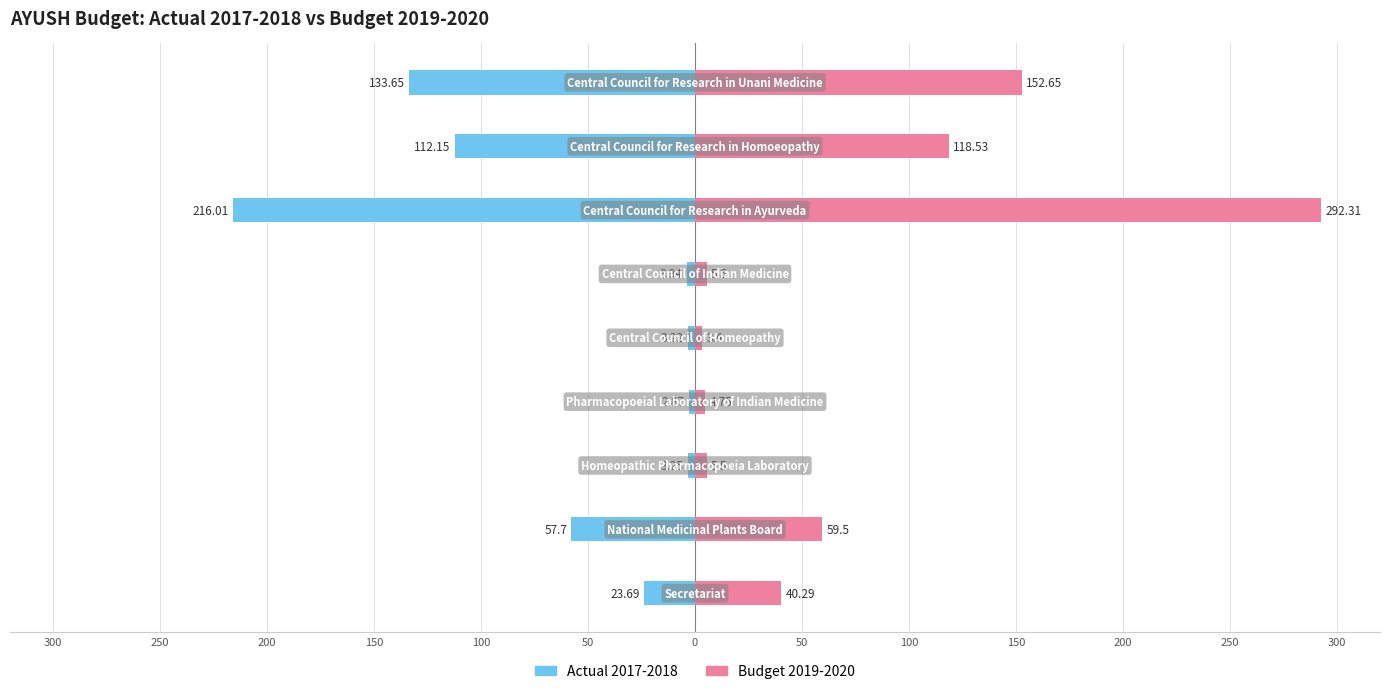

What is the total value across all series at 0?

76.3